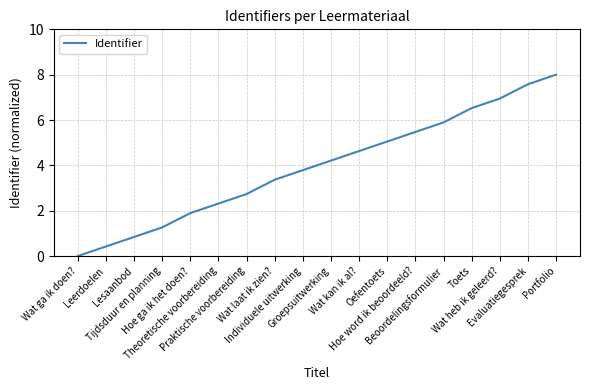

List the labels in order of value, largest first.

Portfolio, Evaluatiegesprek, Wat heb ik geleerd?, Toets, Beoordelingsformulier, Hoe word ik beoordeeld?, Oefentoets, Wat kan ik al?, Groepsuitwerking, Individuele uitwerking, Wat laat ik zien?, Praktische voorbereiding, Theoretische voorbereiding, Hoe ga ik het doen?, Tijdsduur en planning, Lesaanbod, Leerdoelen, Wat ga ik doen?